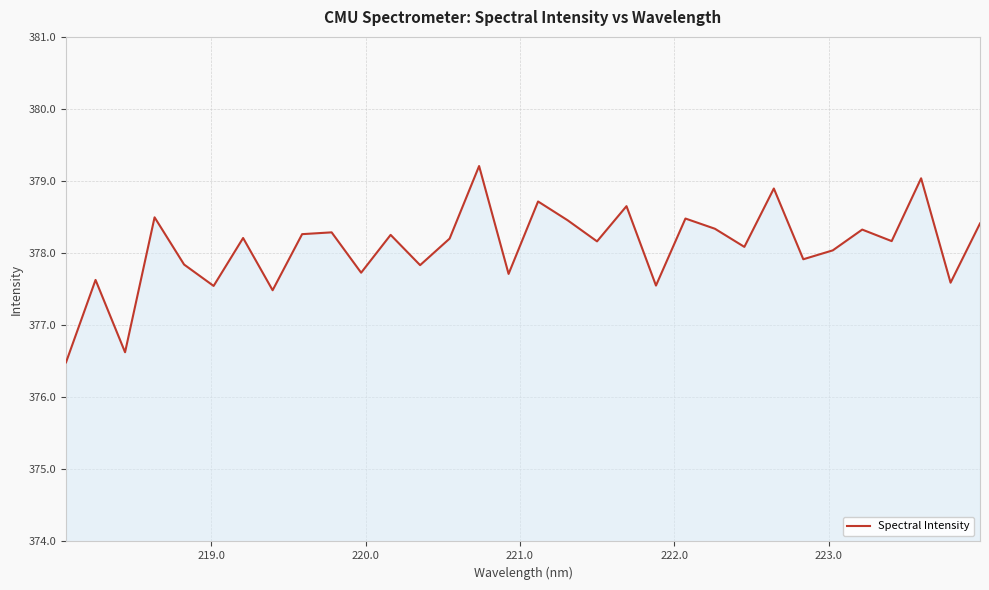

How many interior local peaks (higher than both neighbors) does the data have?

12